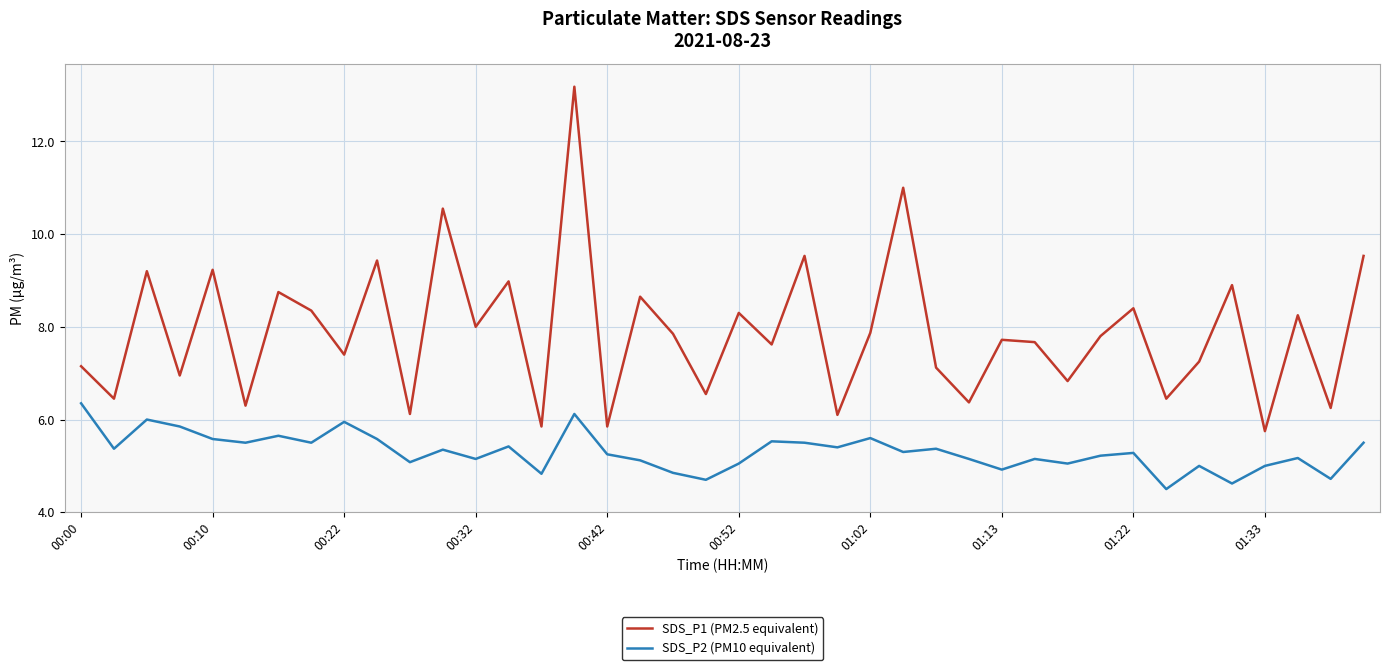

What is the difference between the maximum and minimum values in the SDS_P1 (PM2.5 equivalent) series?

7.4